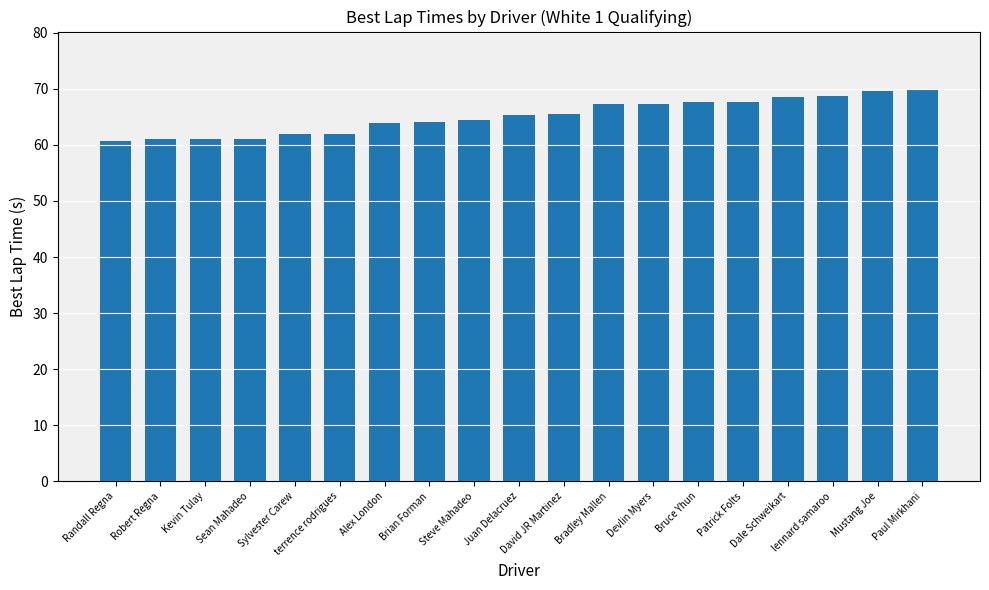

What is the ratio of the value at Bruce Yhun to the value at Sean Mahadeo?

1.1